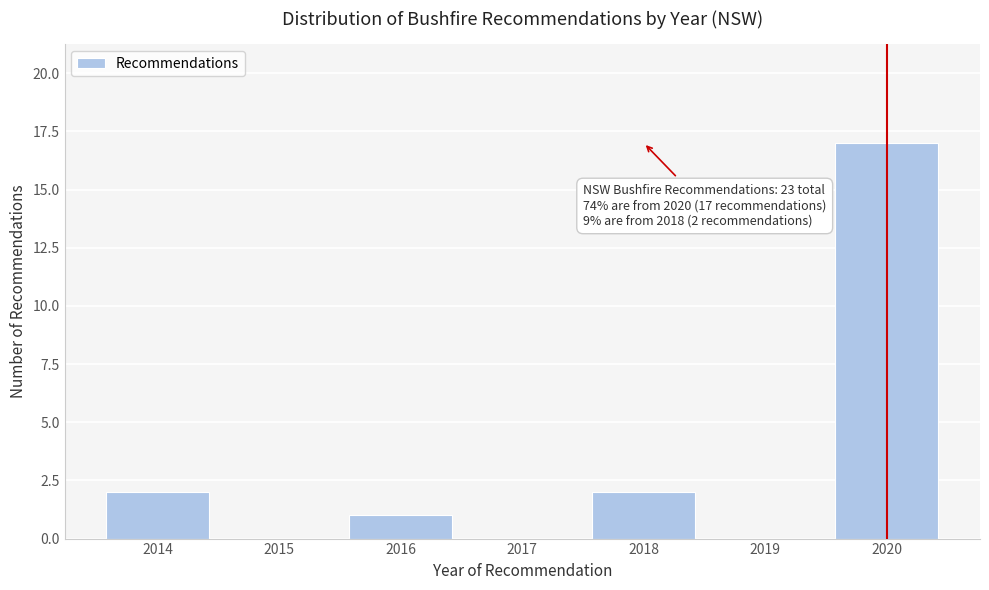

Reading left to right, list all the values displayed in this chart.

2014=2	2015=0	2016=1	2017=0	2018=2	2019=0	2020=17